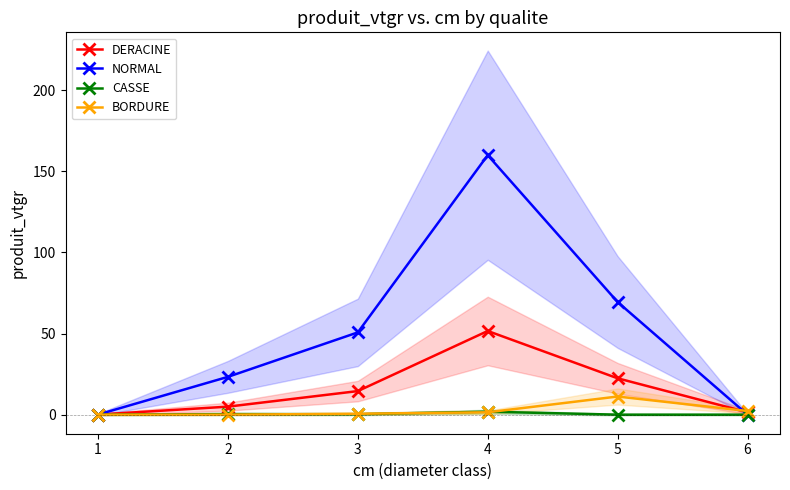

True or false: NORMAL and CASSE cross at least once.

False